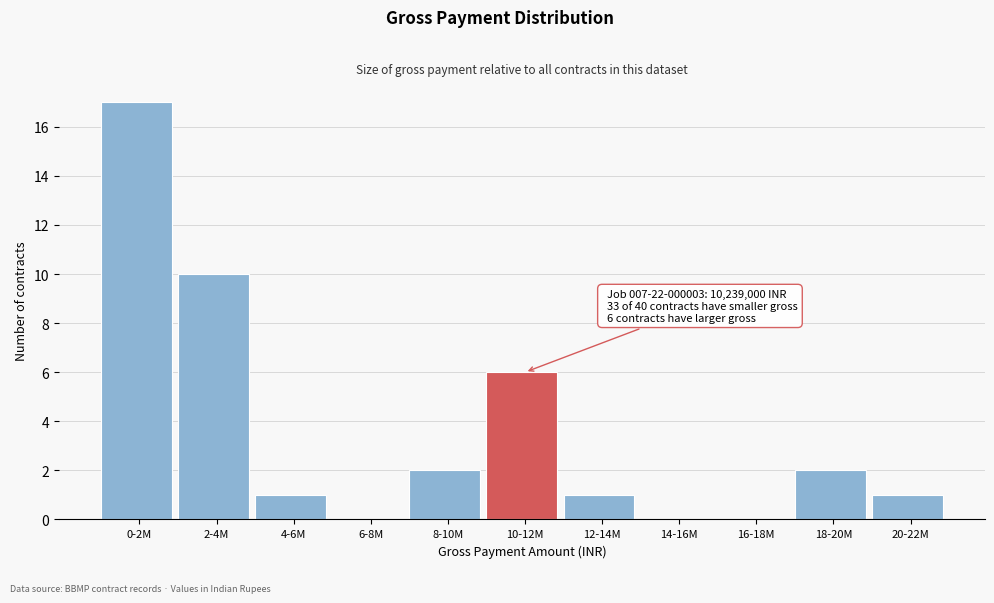

Reading left to right, list all the values displayed in this chart.

0-2M=17	2-4M=10	4-6M=1	6-8M=0	8-10M=2	10-12M=6	12-14M=1	14-16M=0	16-18M=0	18-20M=2	20-22M=1